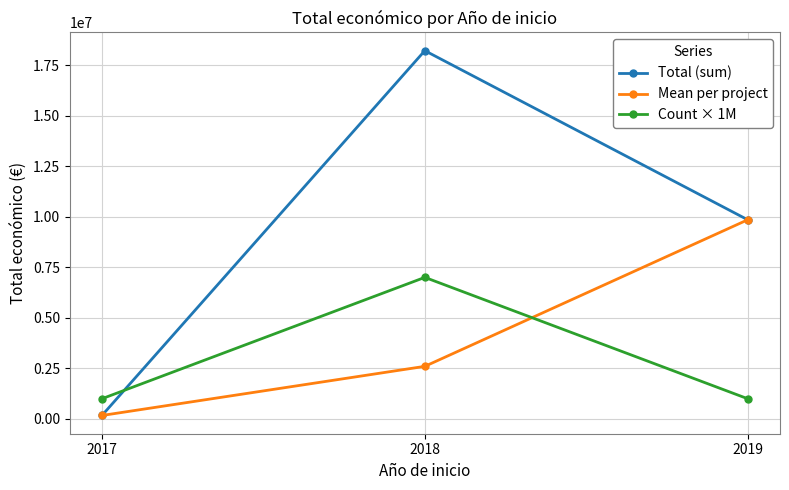

What is the difference between the maximum and second lowest values in the Total (sum) series?

8361231